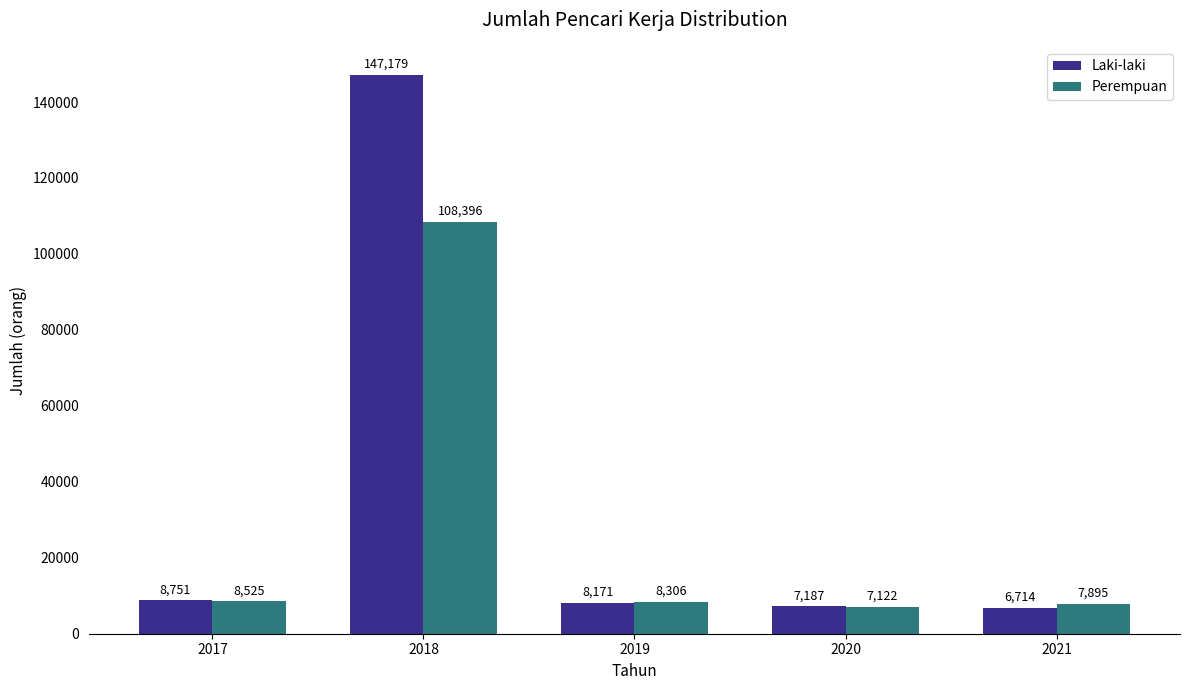

At which label does Perempuan first exceed 8306?

2017